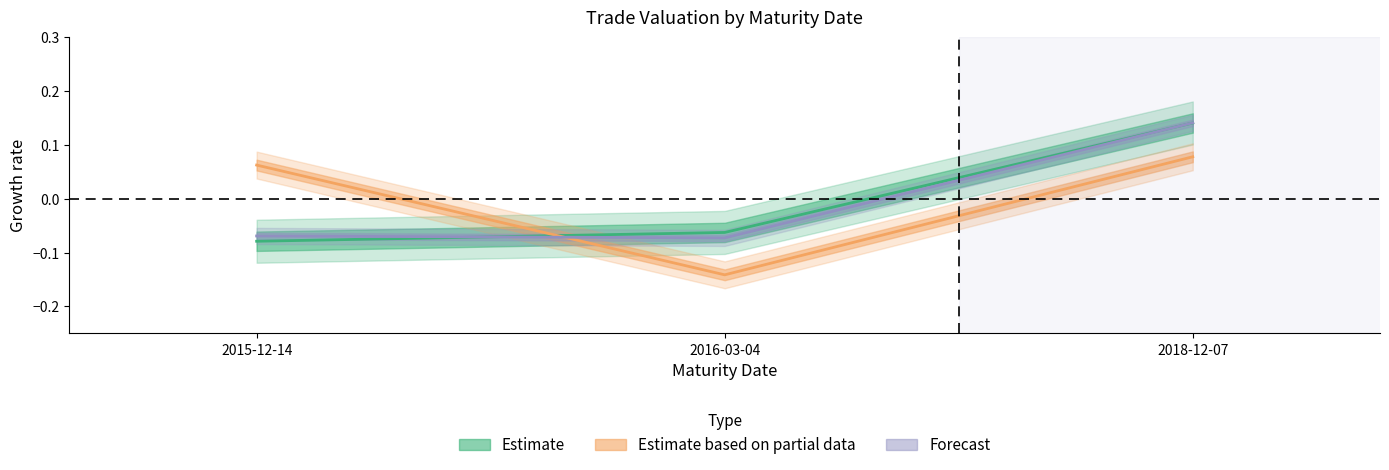

Which category has the highest value in the Residual Days series?

2018-12-07